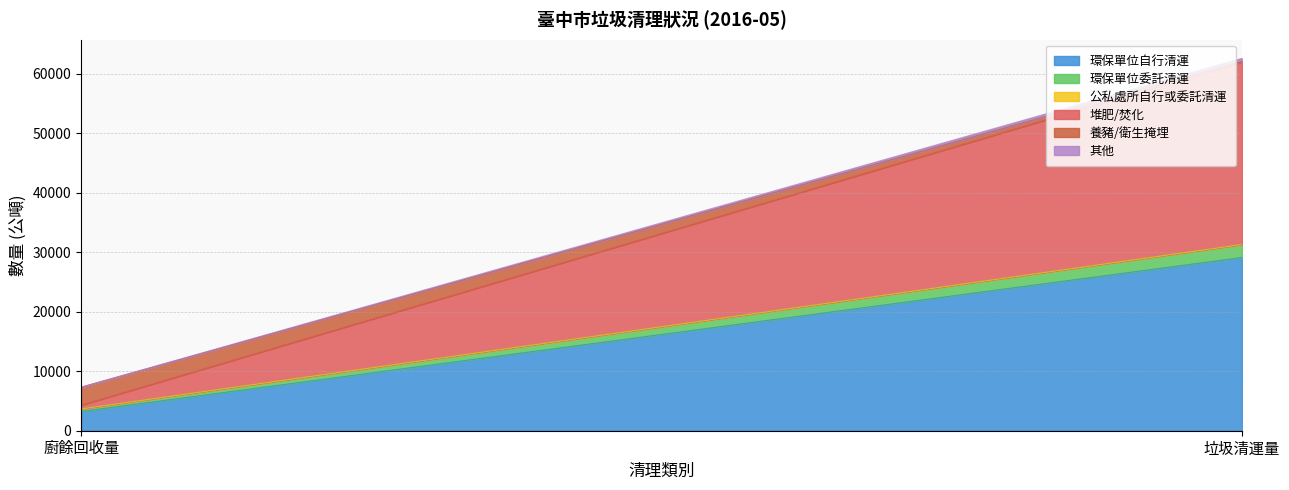

What is the label of the 1st point from the left?

廚餘回收量